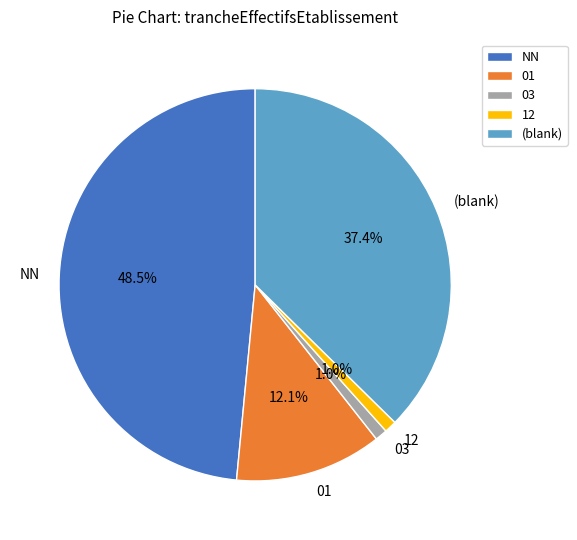

Count the number of slices in the pie.

5